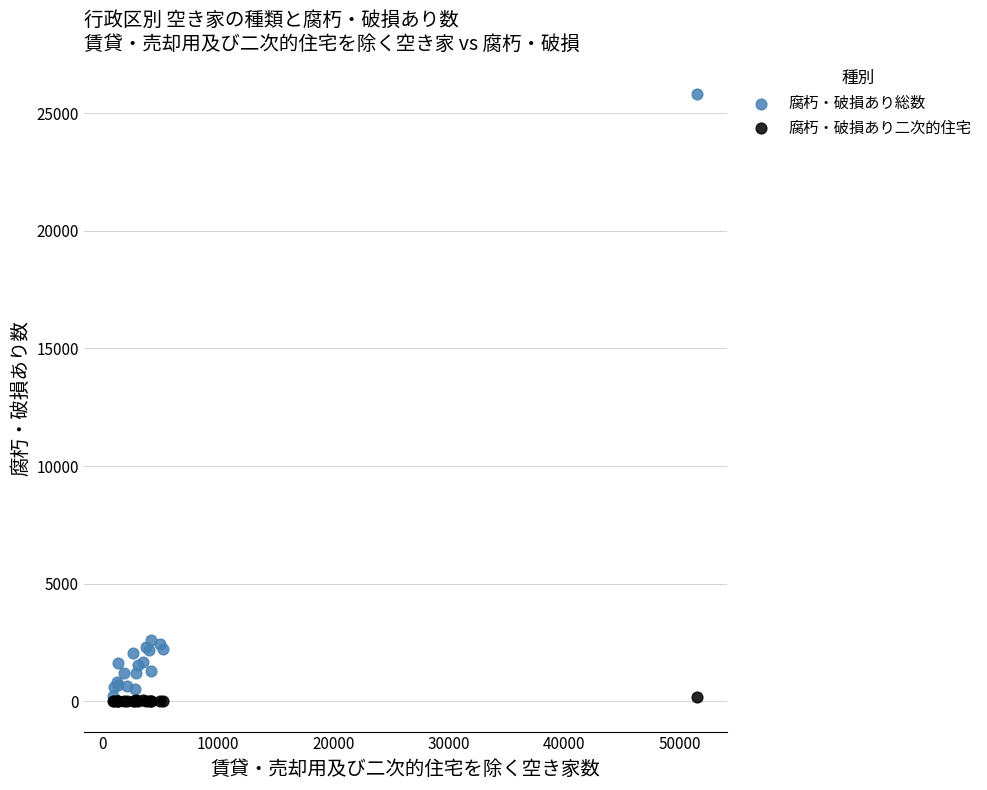

Which series reaches the maximum Y coordinate?

腐朽・破損あり総数